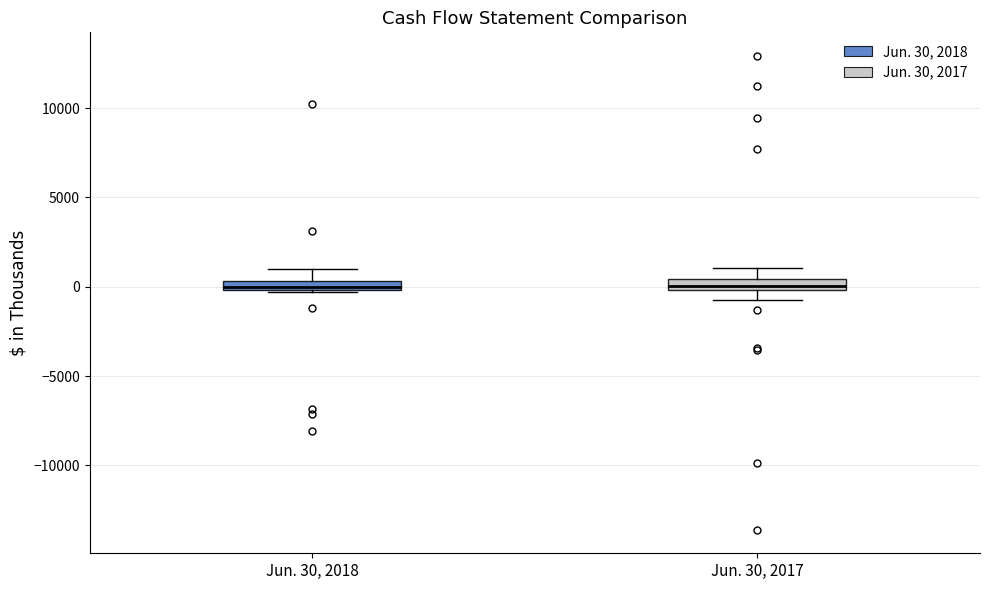

Where is the upper edge of the box for Jun. 30, 2018 on the y-axis? The values are not printed on the chart, so give them approximately, as read against the axis.

500